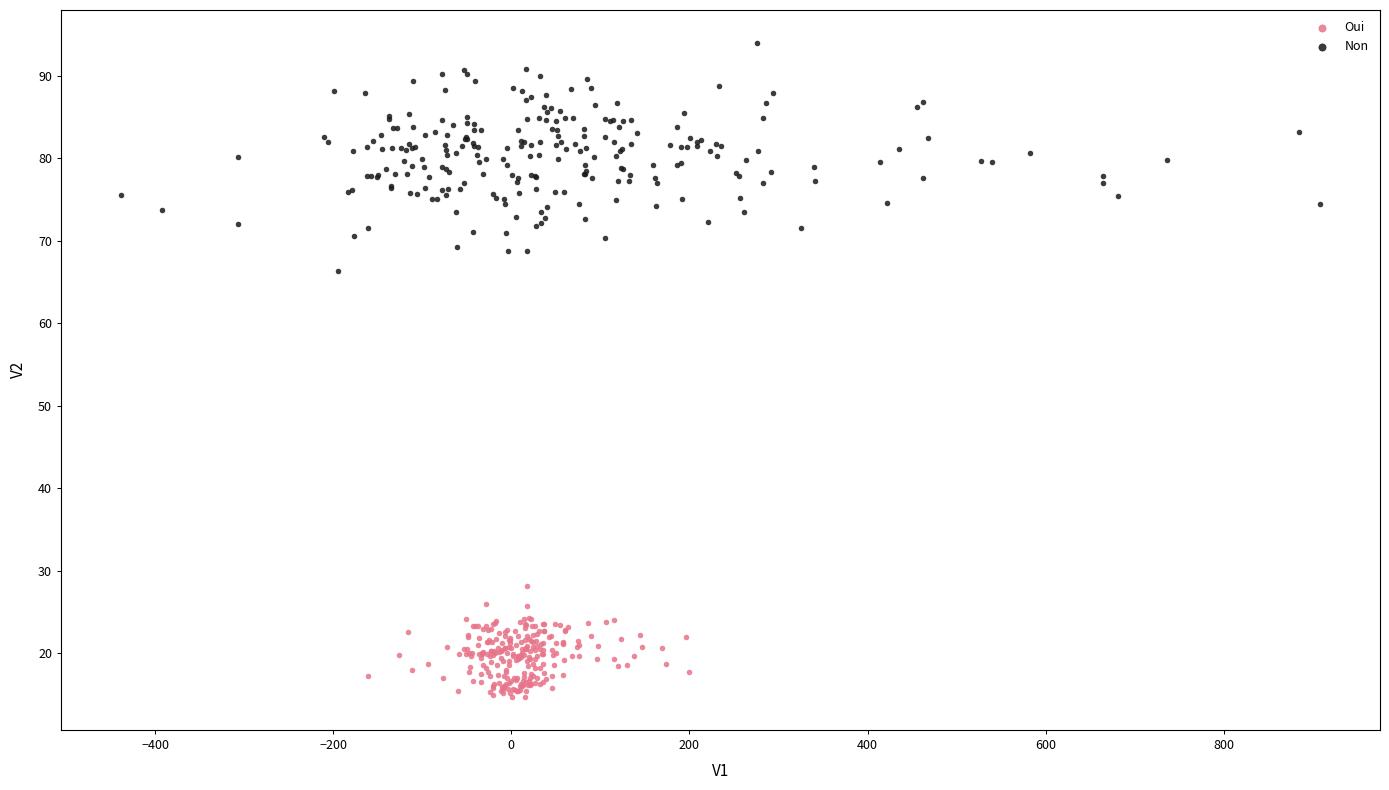

Which series reaches the maximum Y coordinate?

Non